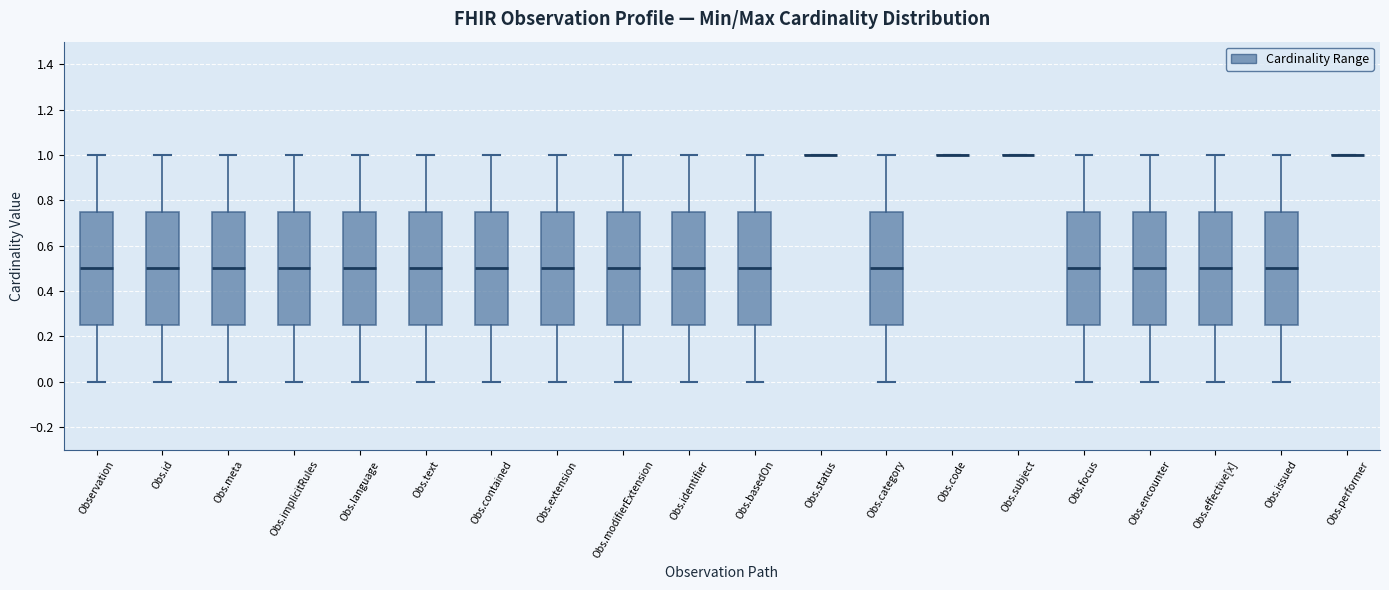

Reading left to right, read every box against the y-axis: the position of its median line, the range the box covers, and the ends of its whiskers. The values are not printed on the chart, so give them approximately, as read against the axis.

Observation: median 0.50, box 0.26 to 0.76, whiskers 0.00 to 1.00
Obs.id: median 0.50, box 0.26 to 0.76, whiskers 0.00 to 1.00
Obs.meta: median 0.50, box 0.26 to 0.76, whiskers 0.00 to 1.00
Obs.implicitRules: median 0.50, box 0.26 to 0.76, whiskers 0.00 to 1.00
Obs.language: median 0.50, box 0.26 to 0.76, whiskers 0.00 to 1.00
Obs.text: median 0.50, box 0.26 to 0.76, whiskers 0.00 to 1.00
Obs.contained: median 0.50, box 0.26 to 0.76, whiskers 0.00 to 1.00
Obs.extension: median 0.50, box 0.26 to 0.76, whiskers 0.00 to 1.00
Obs.modifierExtension: median 0.50, box 0.26 to 0.76, whiskers 0.00 to 1.00
Obs.identifier: median 0.50, box 0.26 to 0.76, whiskers 0.00 to 1.00
Obs.basedOn: median 0.50, box 0.26 to 0.76, whiskers 0.00 to 1.00
Obs.status: box collapsed to a line at 1.00, whiskers 1.00 to 1.00
Obs.category: median 0.50, box 0.26 to 0.76, whiskers 0.00 to 1.00
Obs.code: box collapsed to a line at 1.00, whiskers 1.00 to 1.00
Obs.subject: box collapsed to a line at 1.00, whiskers 1.00 to 1.00
Obs.focus: median 0.50, box 0.26 to 0.76, whiskers 0.00 to 1.00
Obs.encounter: median 0.50, box 0.26 to 0.76, whiskers 0.00 to 1.00
Obs.effective[x]: median 0.50, box 0.26 to 0.76, whiskers 0.00 to 1.00
Obs.issued: median 0.50, box 0.26 to 0.76, whiskers 0.00 to 1.00
Obs.performer: box collapsed to a line at 1.00, whiskers 1.00 to 1.00